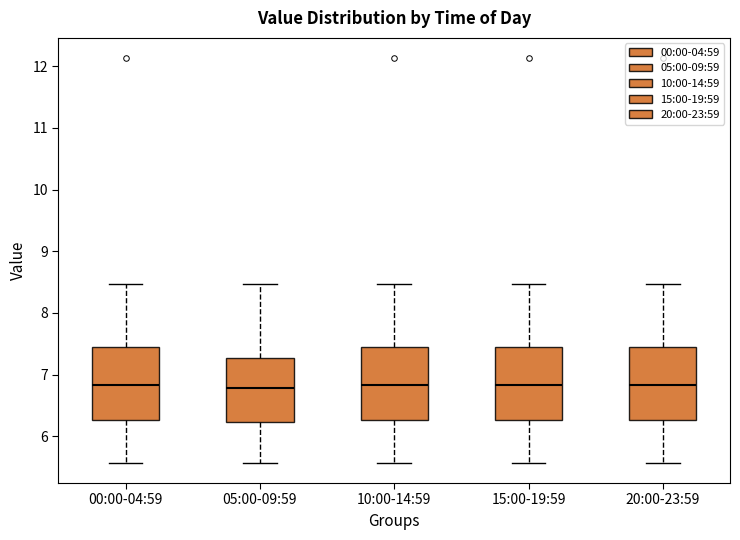

Where does the lower whisker of the box for 10:00-14:59 end on the y-axis? The values are not printed on the chart, so give them approximately, as read against the axis.

5.6